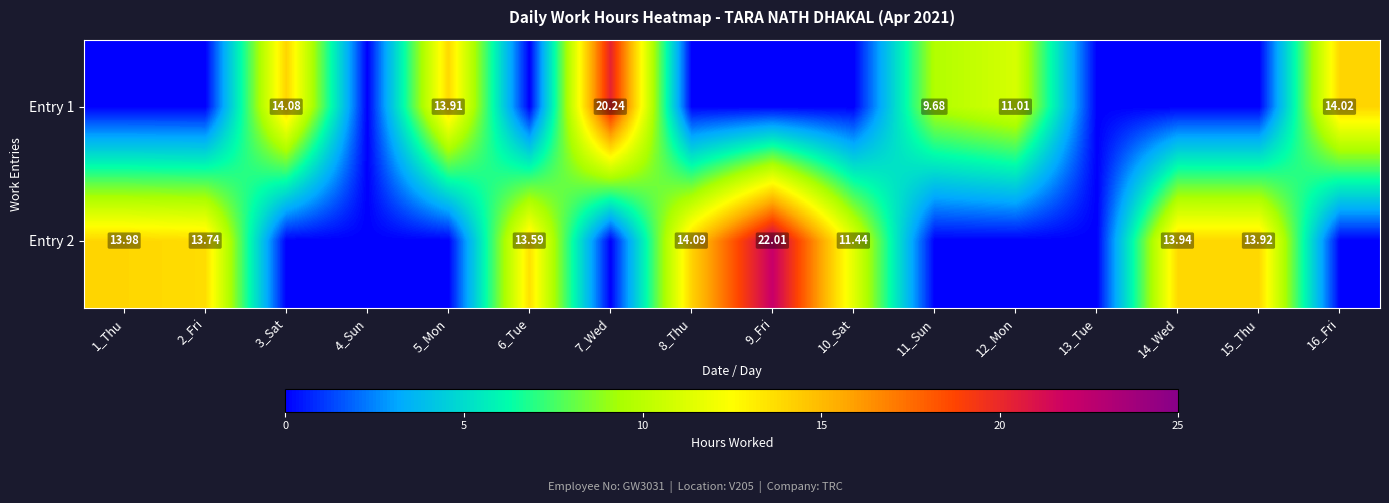

Is the value of Entry 1 at 14_Wed greater than the value of Entry 2 at 12_Mon?

No